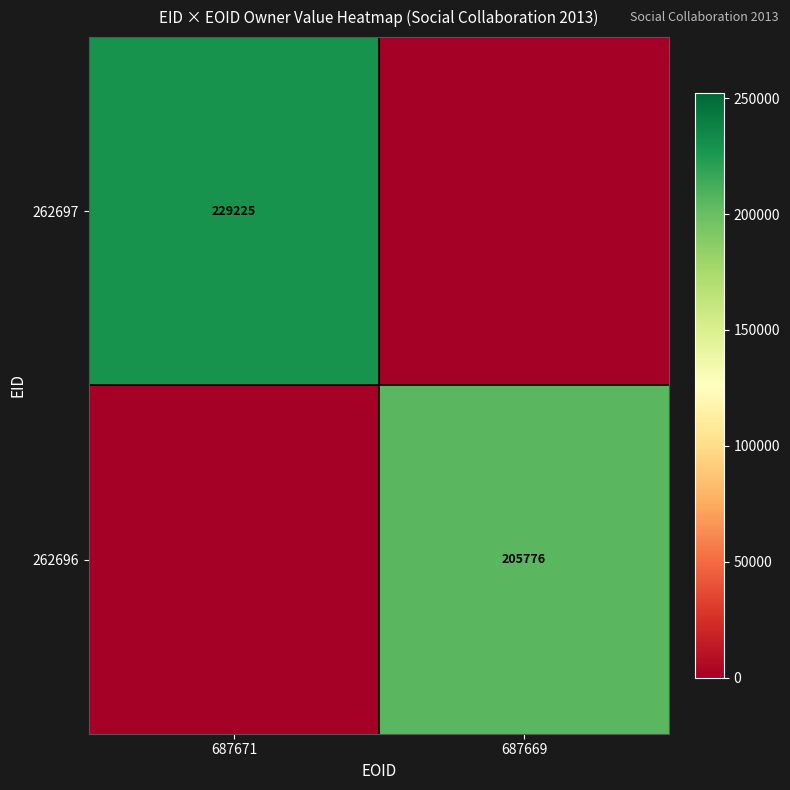

At which category does the chart reach its minimum across all series?

687669